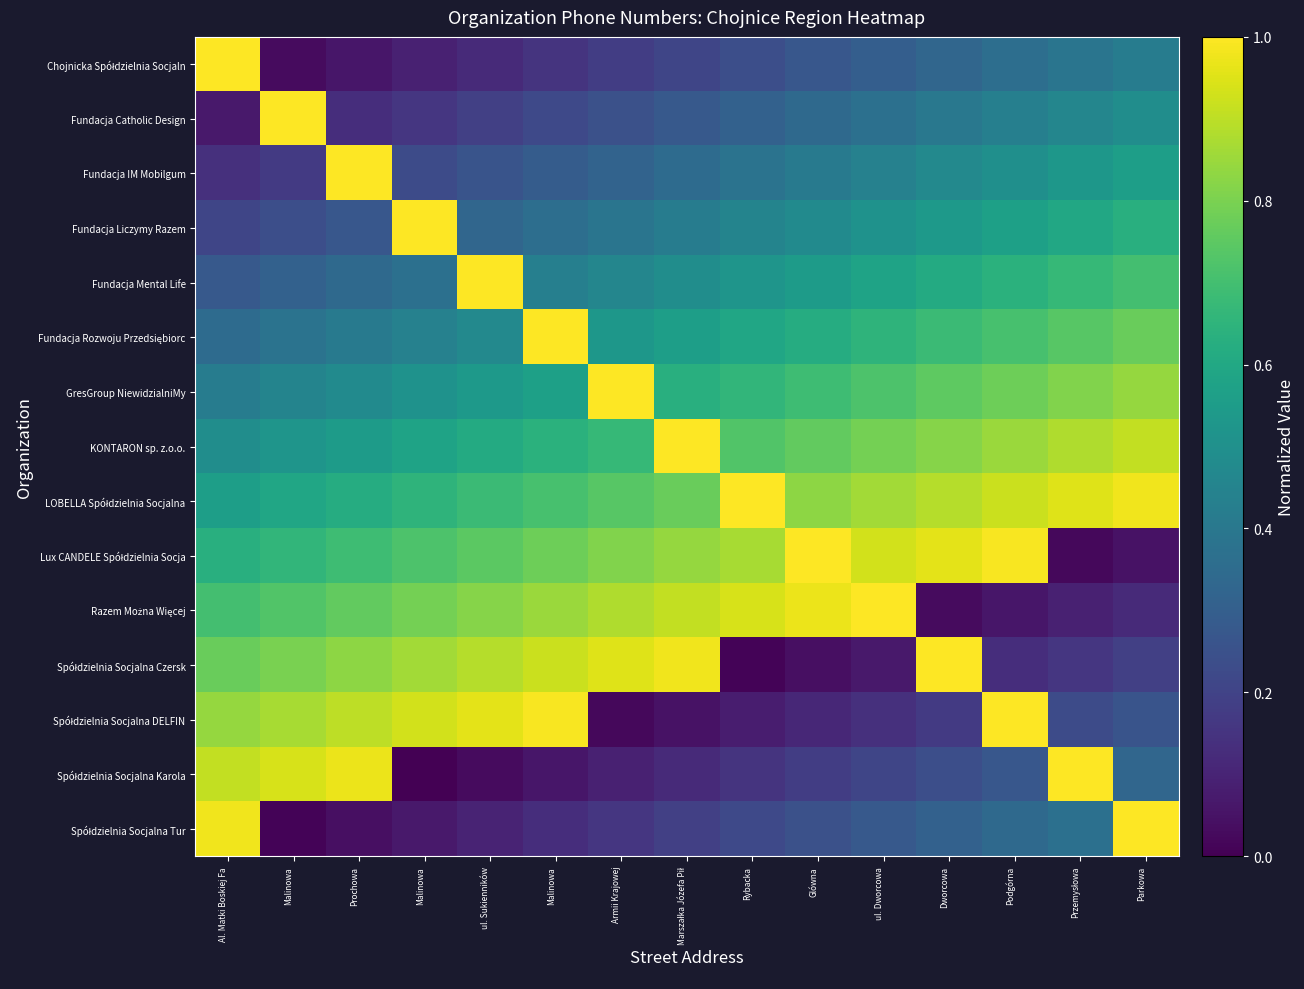

At how many categories does at least one series exceed 0?

15